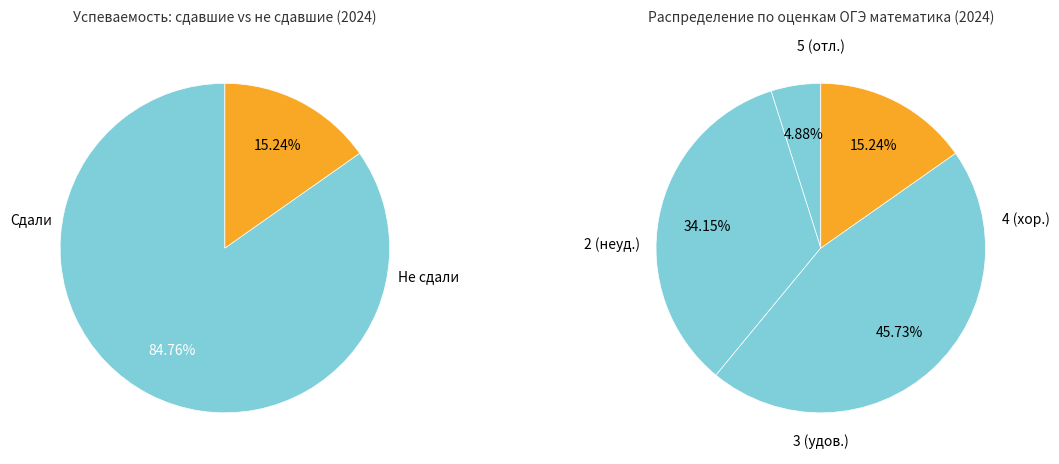

How many slices are in this pie chart?

4